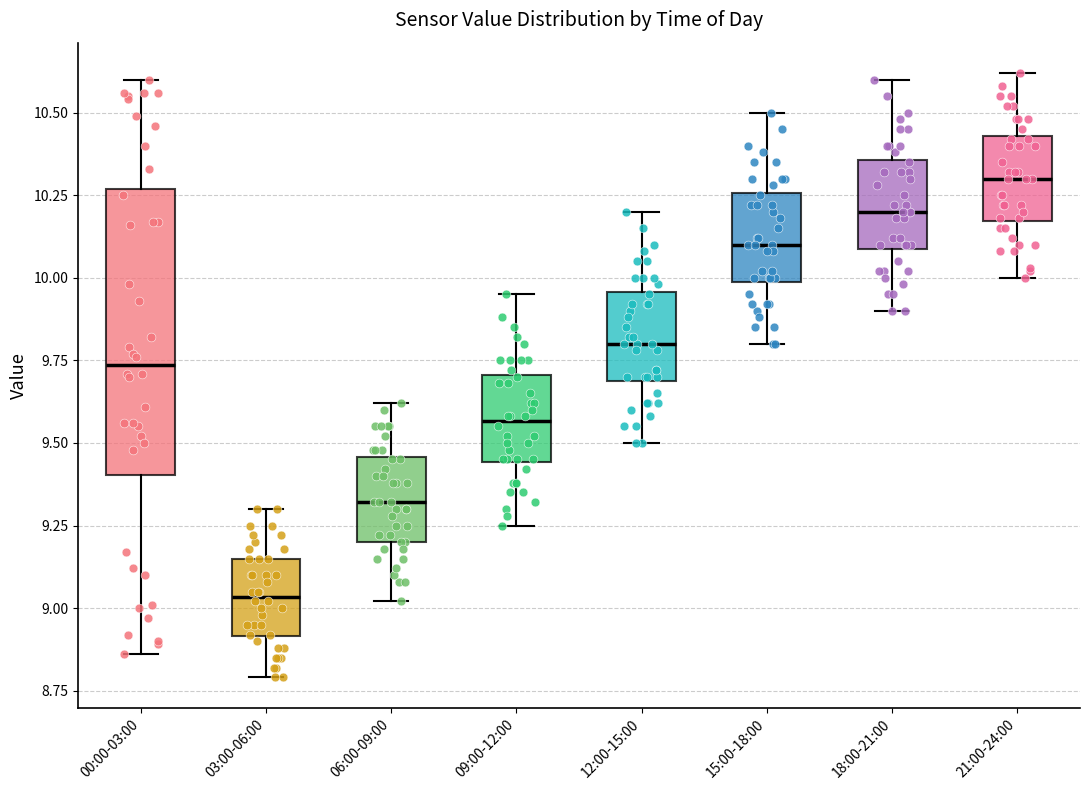

Where does the upper whisker of the box for 21:00-24:00 end on the y-axis? The values are not printed on the chart, so give them approximately, as read against the axis.

10.60